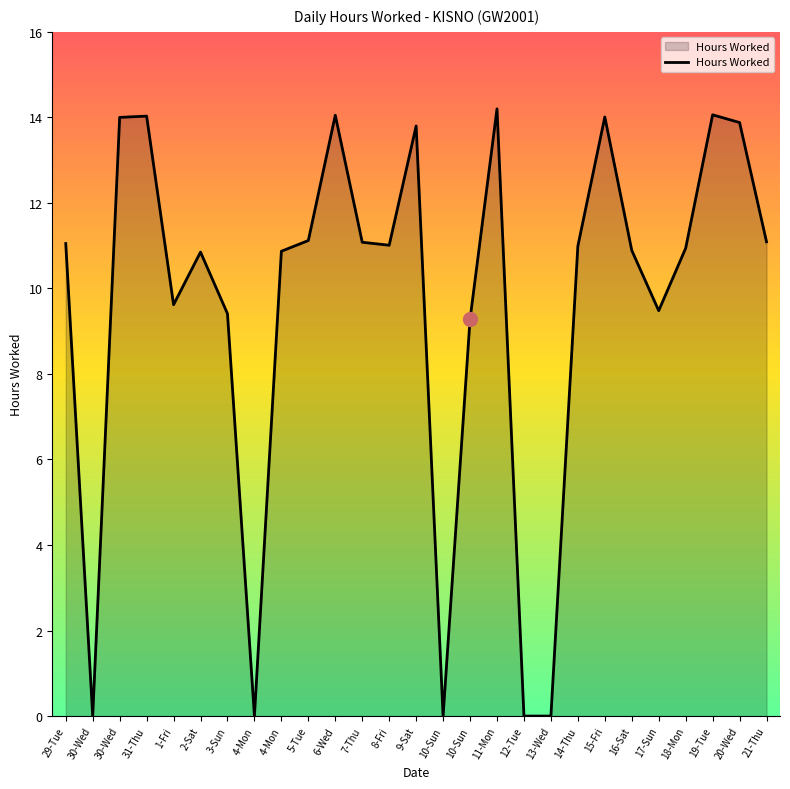

Which has a higher value, 1-Fri or 30-Wed?

30-Wed